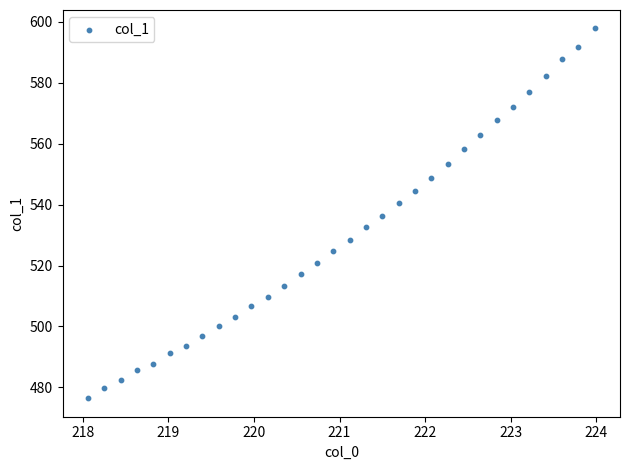

What is the range of Y values (max minus min)?

121.3